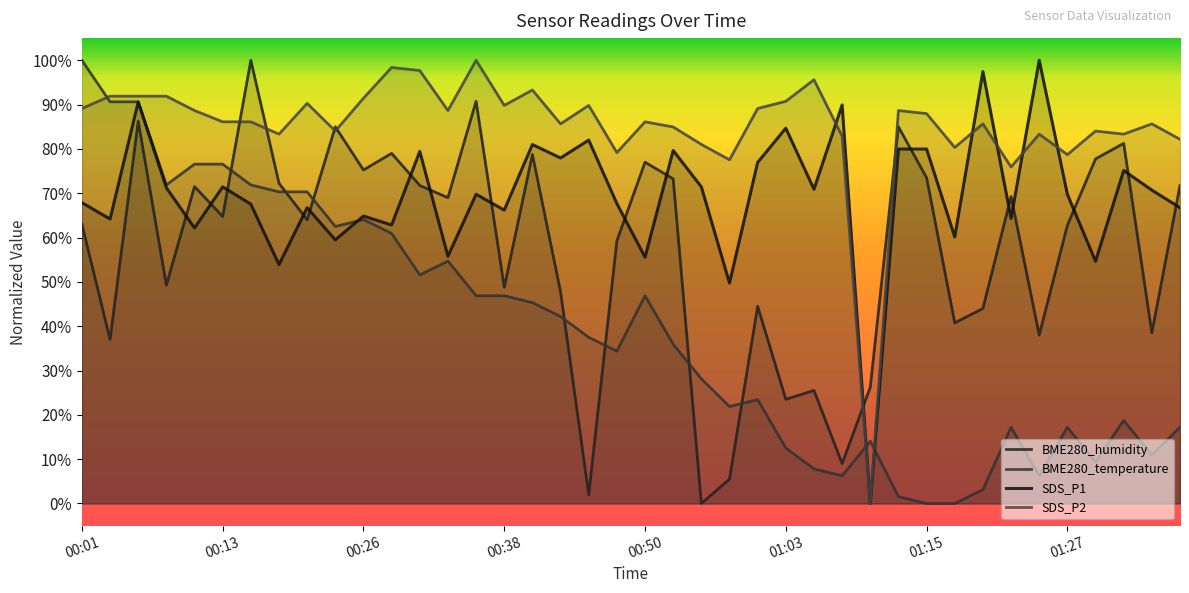

Does the chart display data point markers on the line(s)?

No